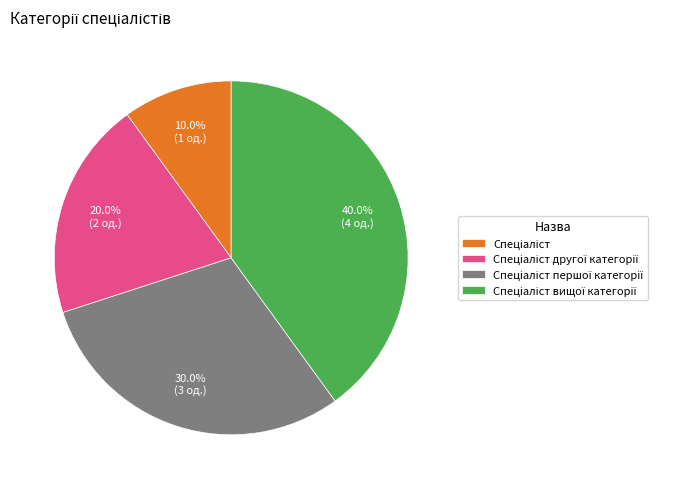

Is there a majority slice in this chart?

No